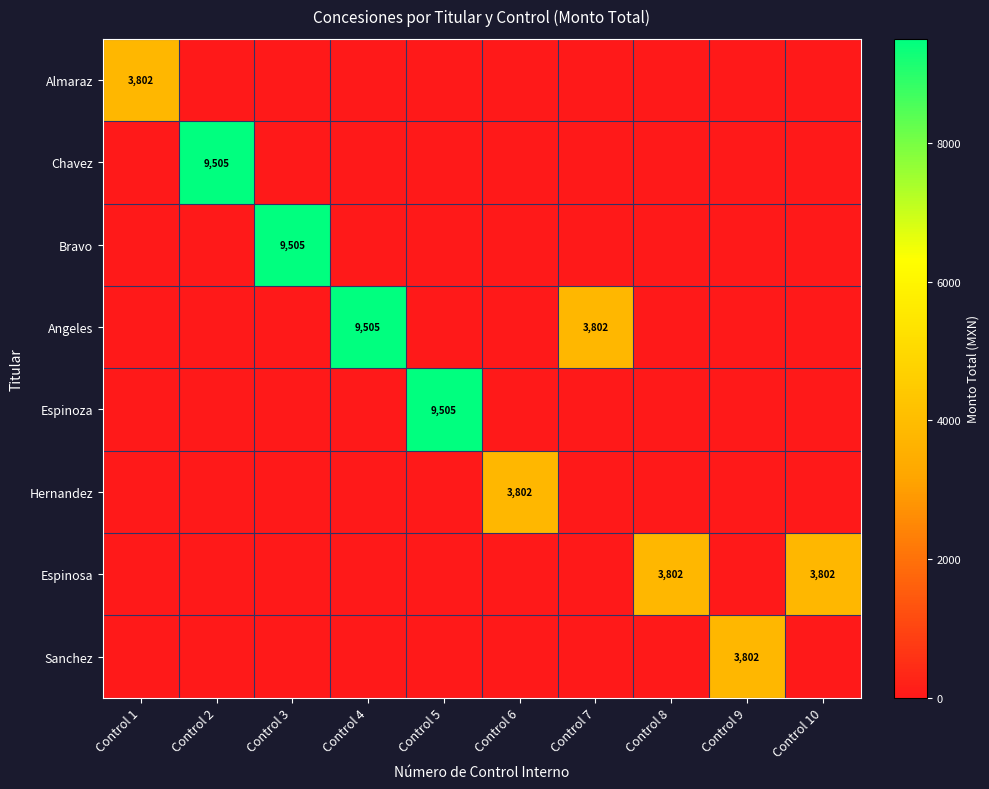

True or false: Hernandez has a value of 3802 at Control 6.

True